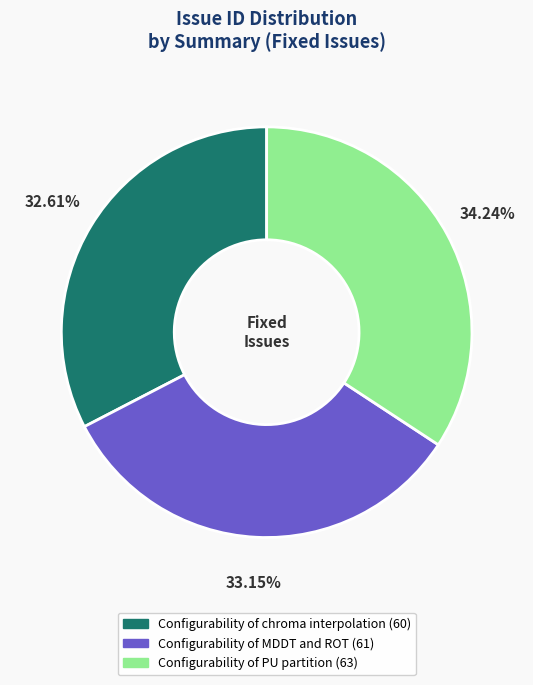

To the nearest percent, what portion does Configurability of chroma interpolation represent?

33%